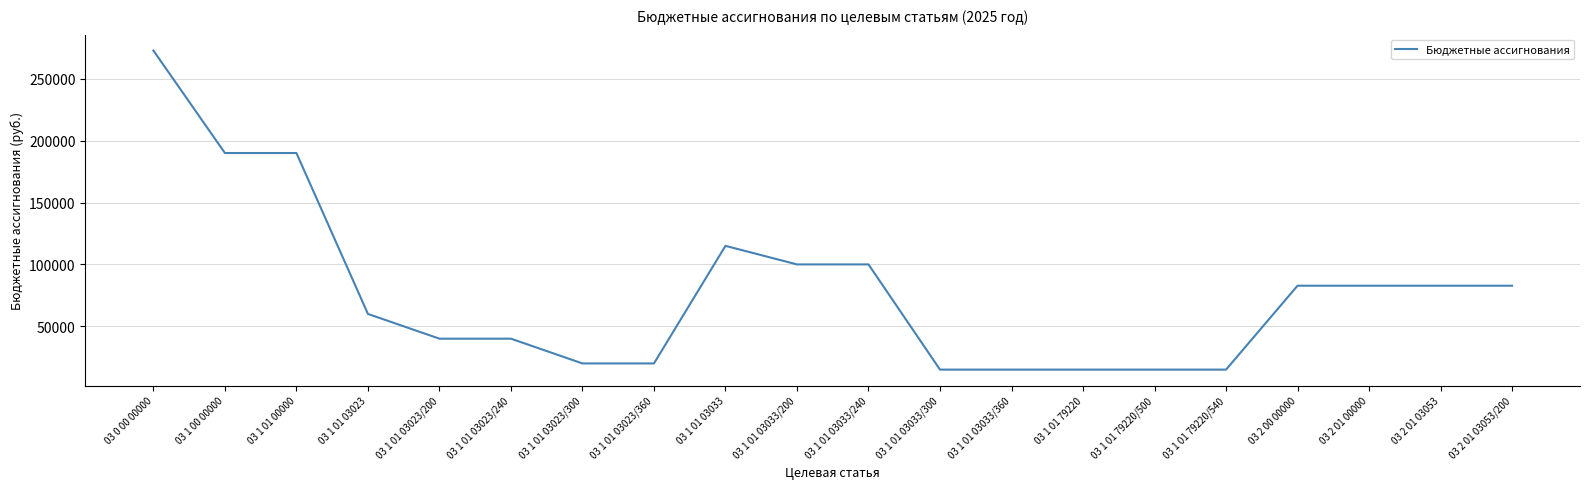

What is the difference between the maximum and minimum values?

257800